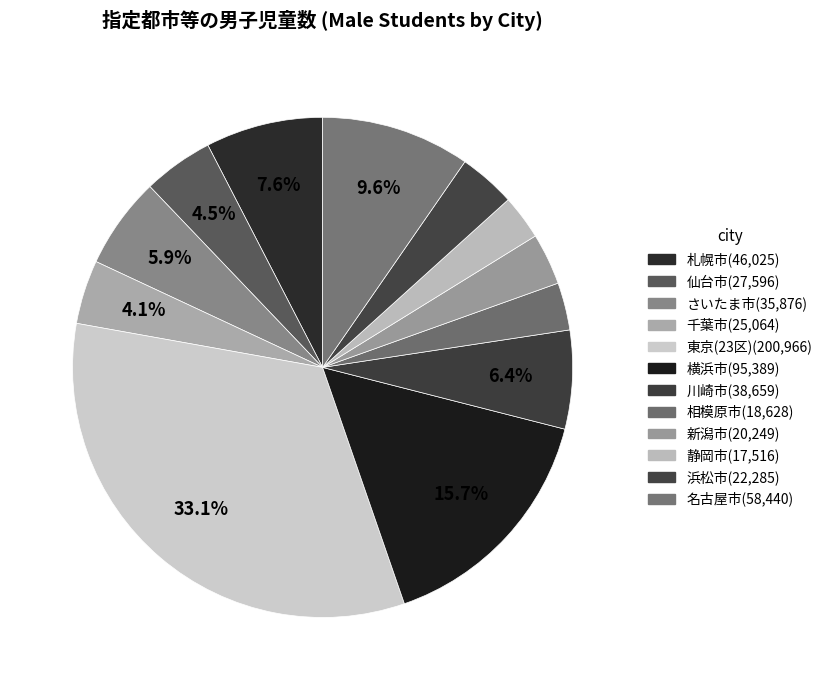

What is the smallest slice in the pie chart?

静岡市